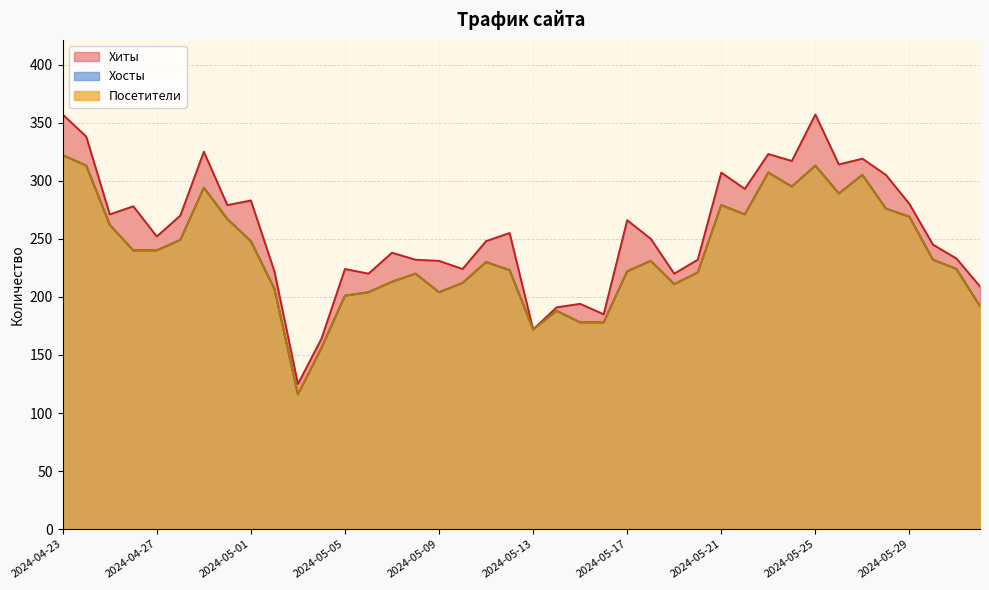

Is the value of Хосты at 2024-05-13 greater than the value of Хиты at 2024-05-29?

No